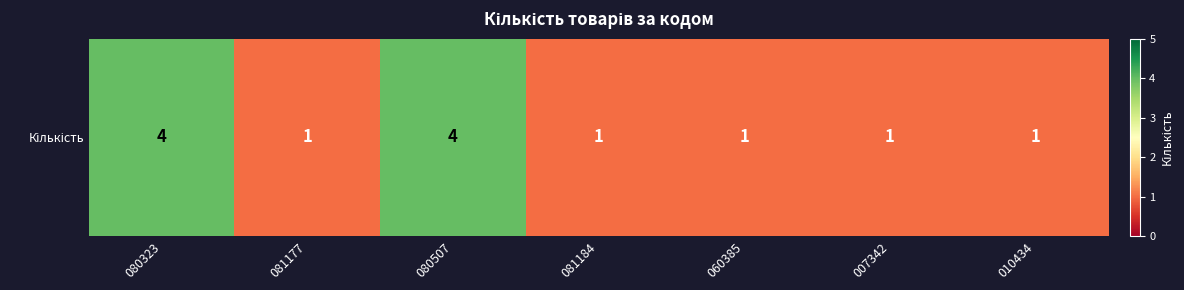

What is the minimum value shown in the chart?

1